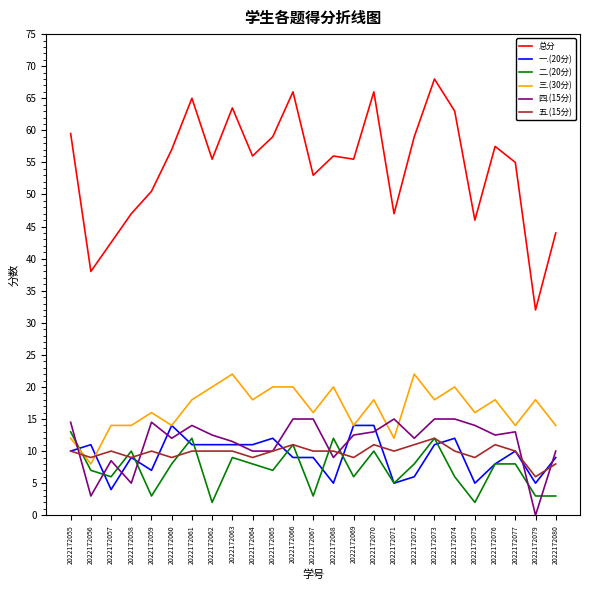

What is the spread (max minus min) of values at 2022172060?

49.0